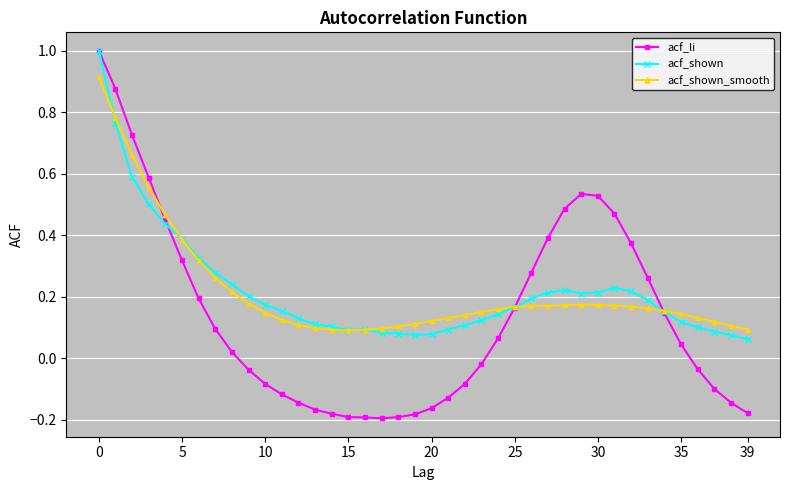

How many lines are shown in the chart?

3